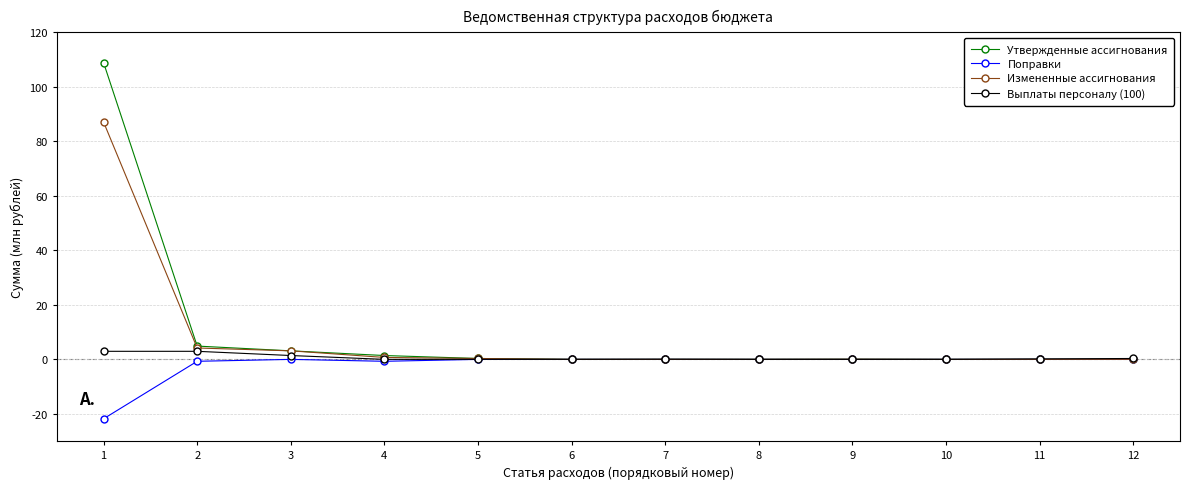

Which series has the widest spread of values?

Утвержденные ассигнования